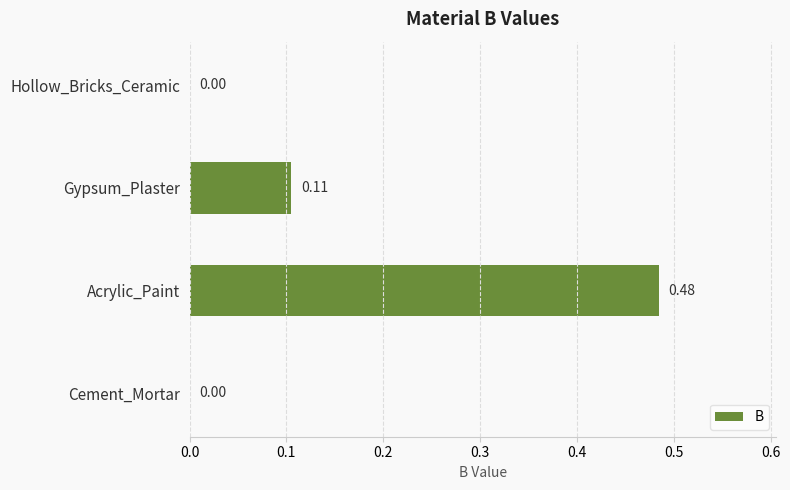

What is the change in value from Hollow_Bricks_Ceramic to Gypsum_Plaster?

+0.1